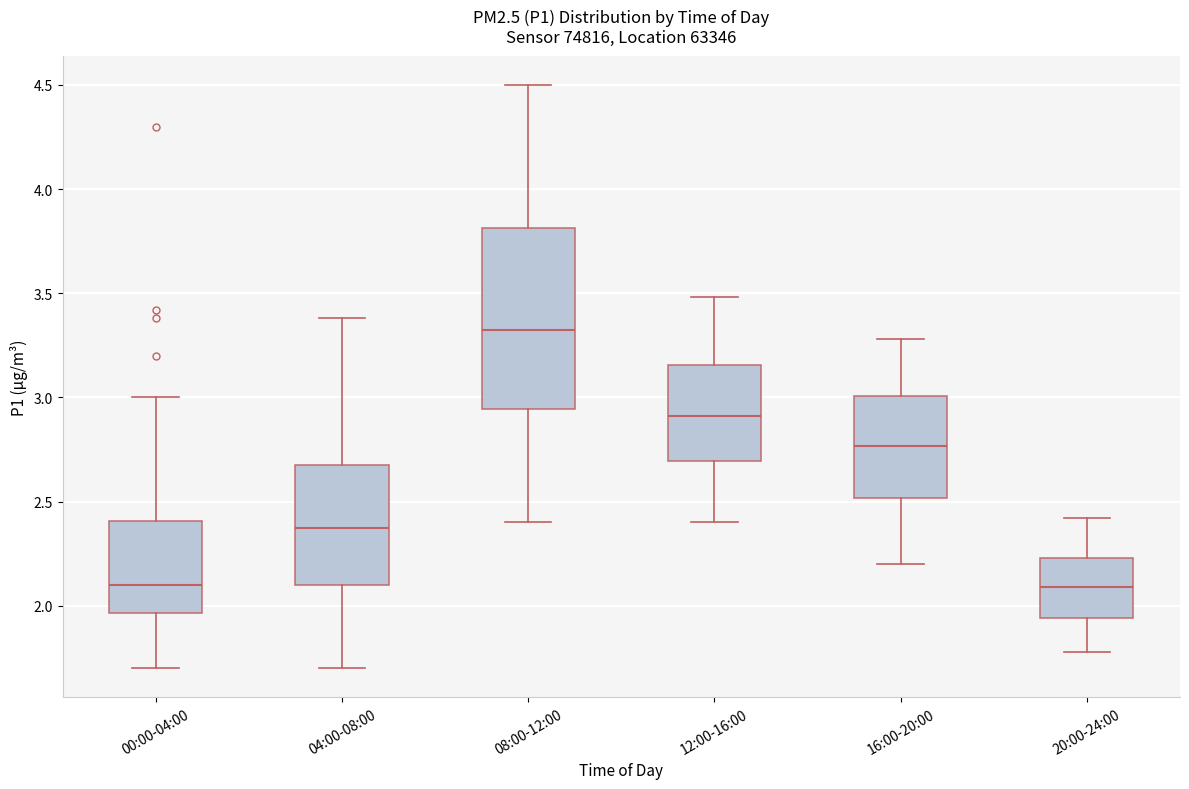

Reading left to right, transcribe this box plot: for each box, give where its median line is, the range the box spans, and where its two whiskers end, as read against the y-axis. The values are not printed on the chart, so give them approximately, as read against the axis.

00:00-04:00: median 2.10, box 1.95 to 2.40, whiskers 1.70 to 3.00
04:00-08:00: median 2.40, box 2.10 to 2.70, whiskers 1.70 to 3.40
08:00-12:00: median 3.35, box 2.95 to 3.80, whiskers 2.40 to 4.50
12:00-16:00: median 2.90, box 2.70 to 3.15, whiskers 2.40 to 3.50
16:00-20:00: median 2.75, box 2.50 to 3.00, whiskers 2.20 to 3.30
20:00-24:00: median 2.10, box 1.95 to 2.25, whiskers 1.80 to 2.40